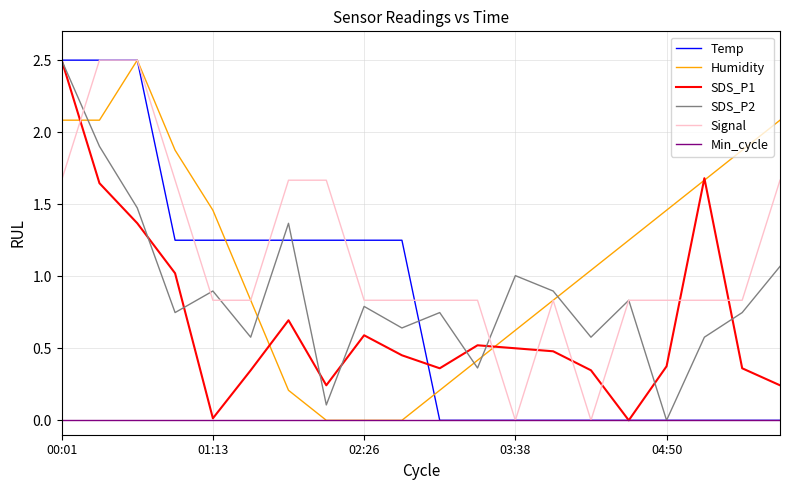

What is the greatest value displayed?

2.5